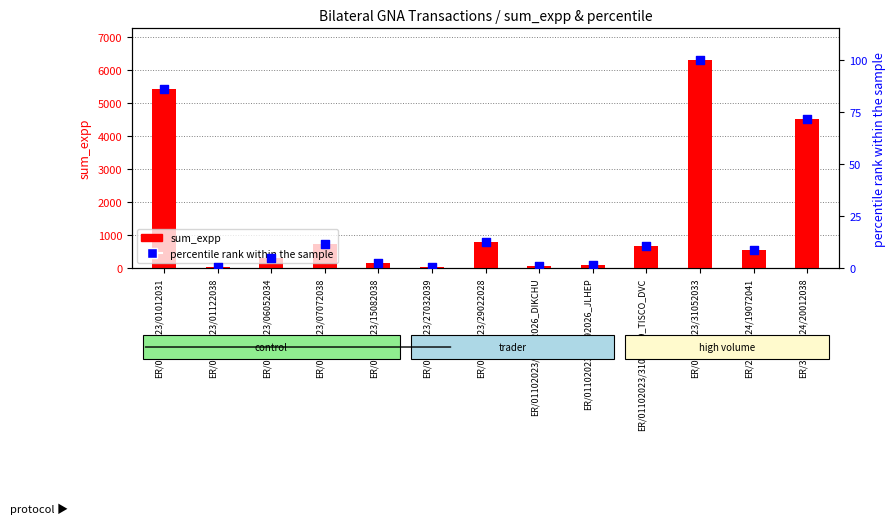

What is the total value across all series at ER/01102023/30092026_JLHEP?

81.0